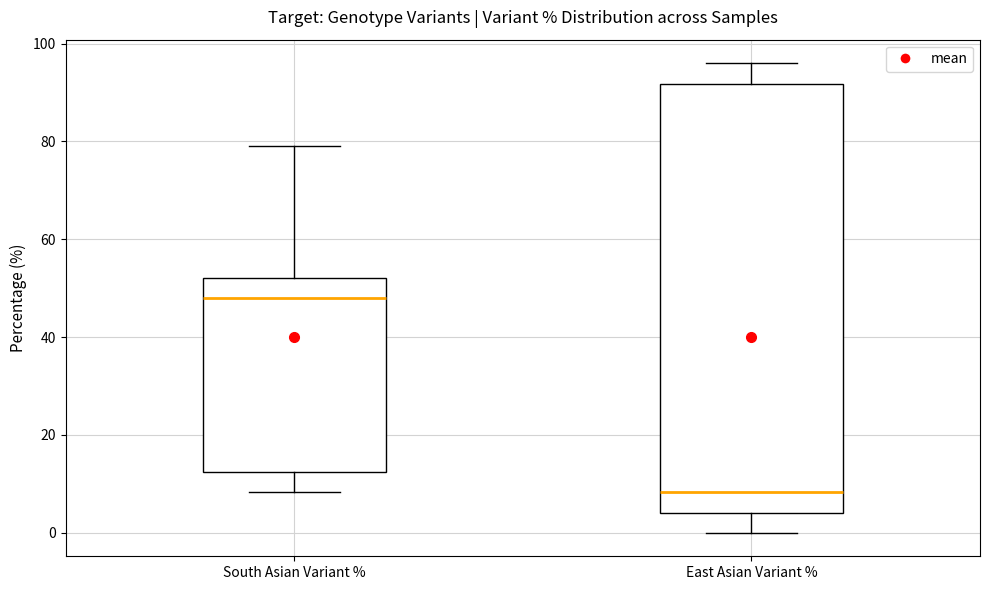

Reading left to right, read every box against the y-axis: the position of its median line, the range the box covers, and the ends of its whiskers. The values are not printed on the chart, so give them approximately, as read against the axis.

South Asian Variant %: median 48, box 12 to 52, whiskers 8 to 80
East Asian Variant %: median 8, box 4 to 92, whiskers 0 to 96